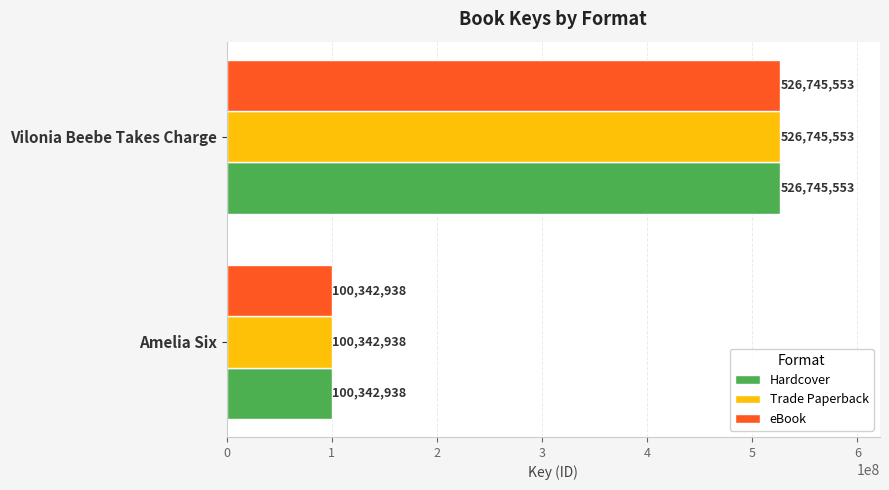

True or false: Hardcover has a value of 526745553 at Vilonia Beebe Takes Charge.

True